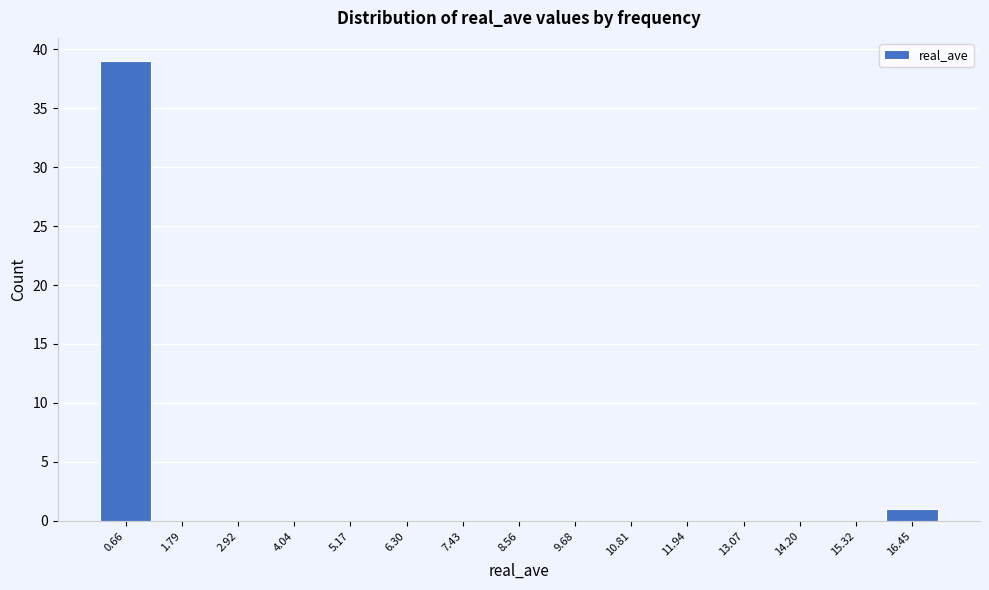

Reading left to right, extract all data points from this chart.

0.66=39	1.79=0	2.92=0	4.04=0	5.17=0	6.30=0	7.43=0	8.56=0	9.68=0	10.81=0	11.94=0	13.07=0	14.20=0	15.32=0	16.45=1